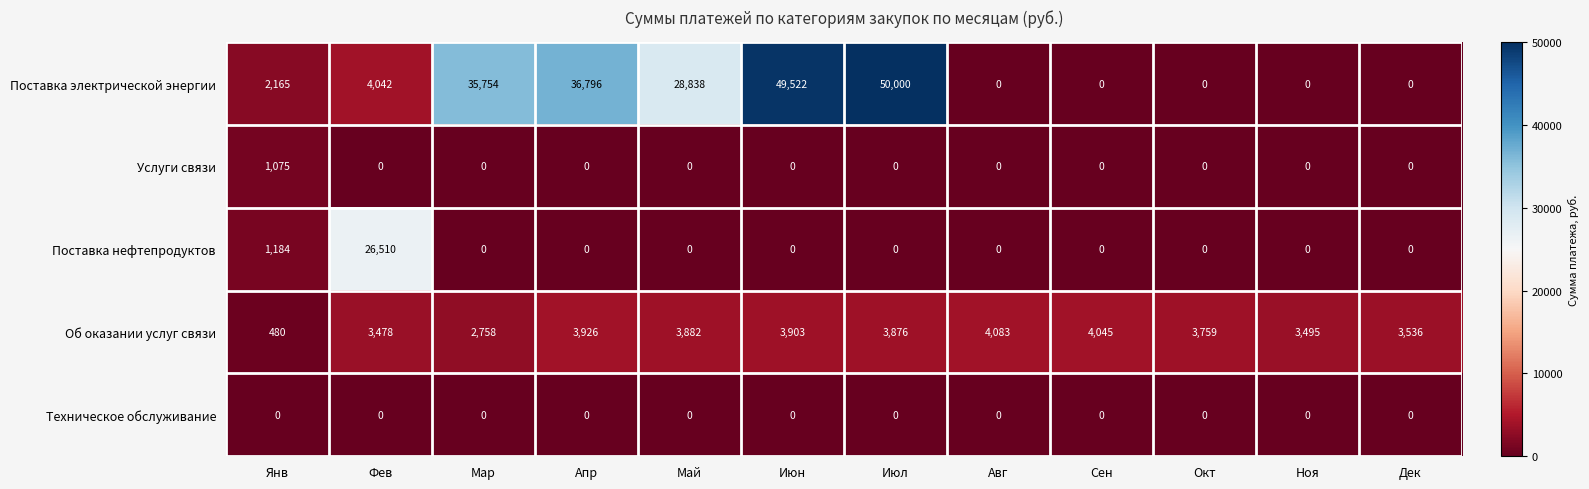

What is the average value of the Об оказании услуг связи series?

3435